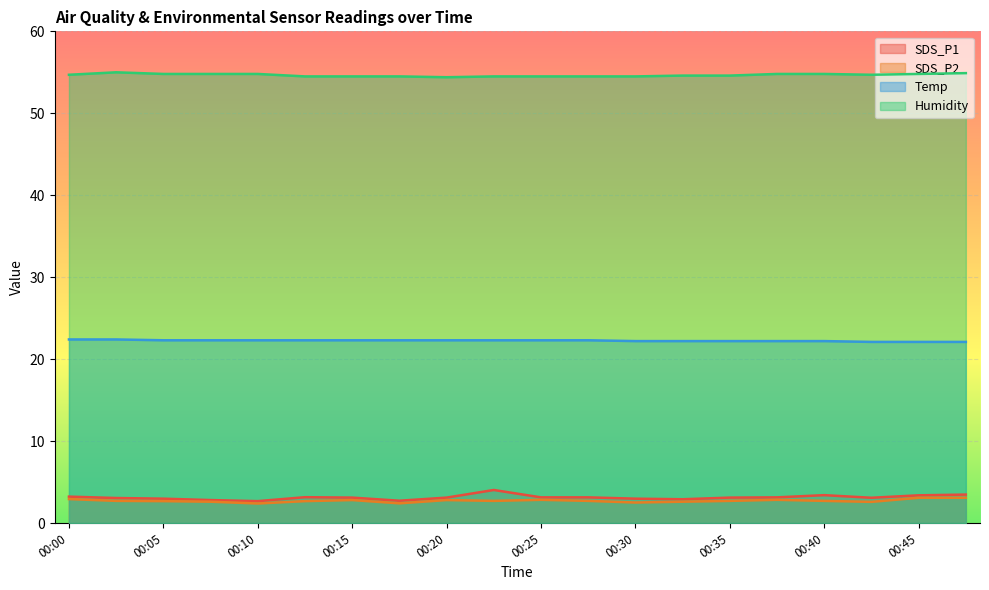

Which has a higher value, 00:13 or 00:00?

00:00